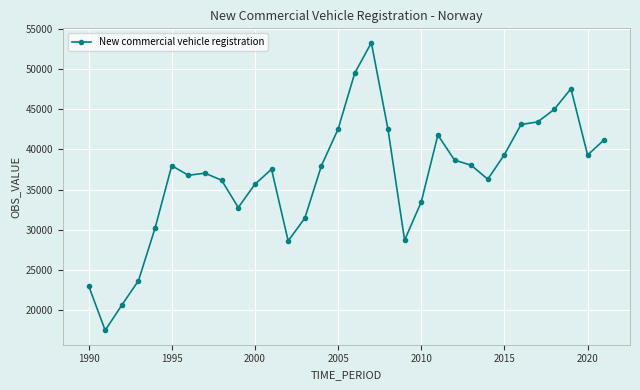

What is the maximum value shown in the chart?

53242